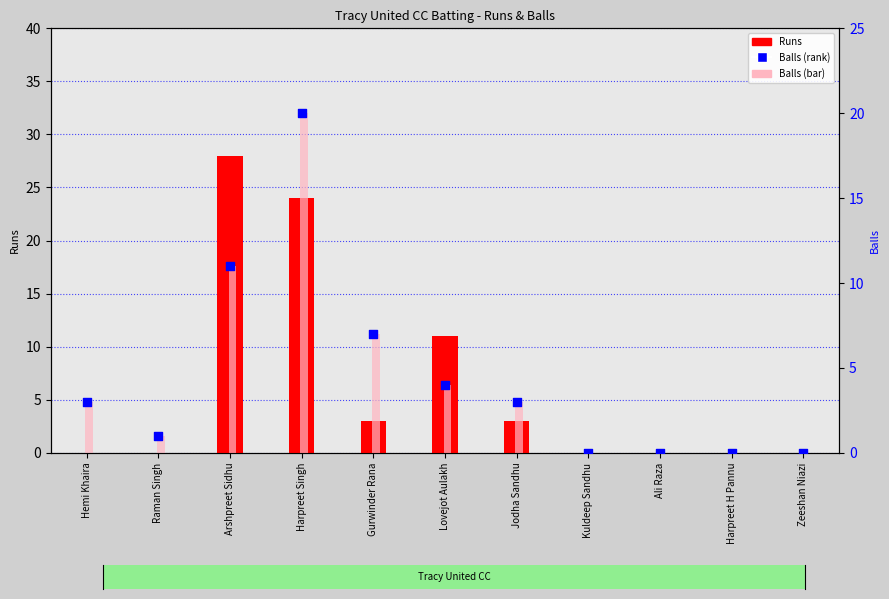

At which category is the sum across all series the highest?

Harpreet Singh